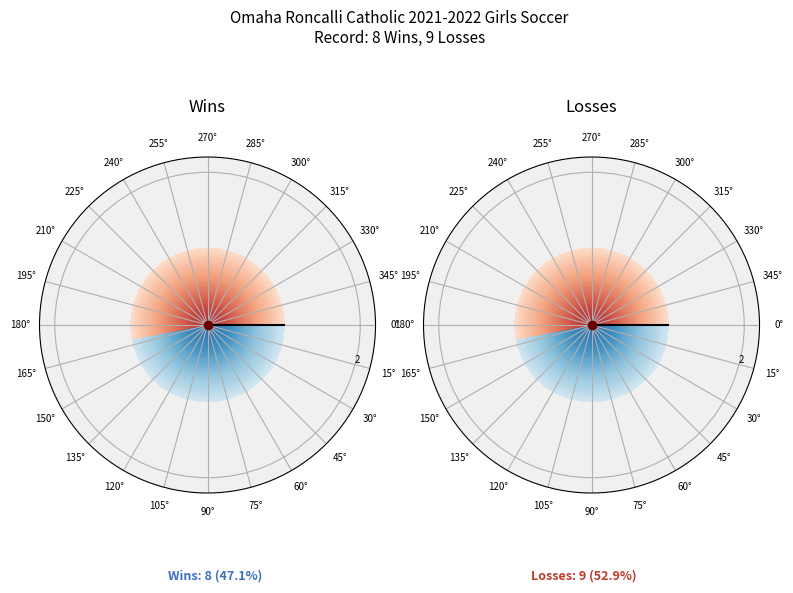

Which has a higher value, L or W?

L